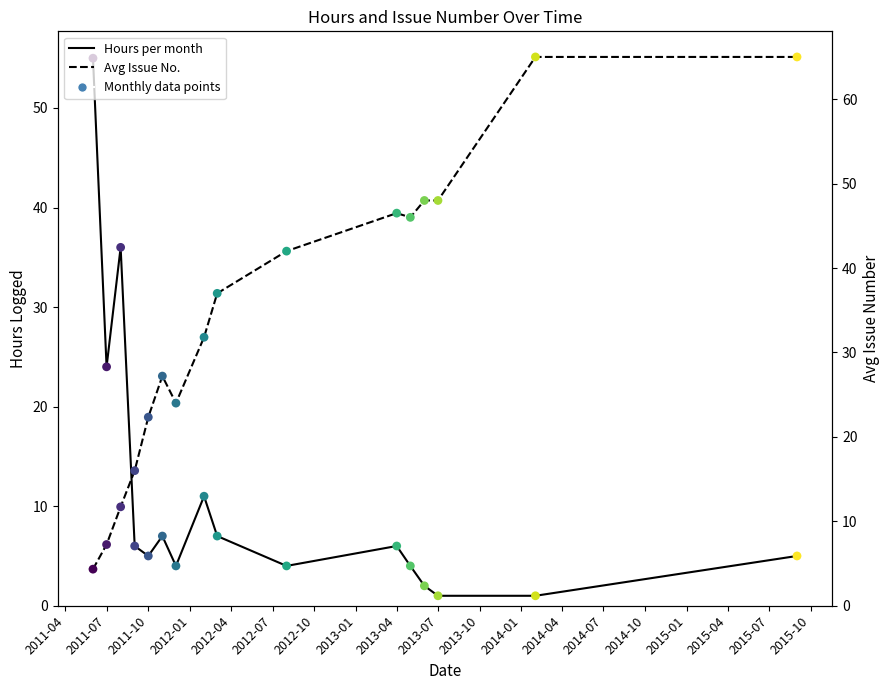

Which series contains the highest Y value?

Avg Issue No.